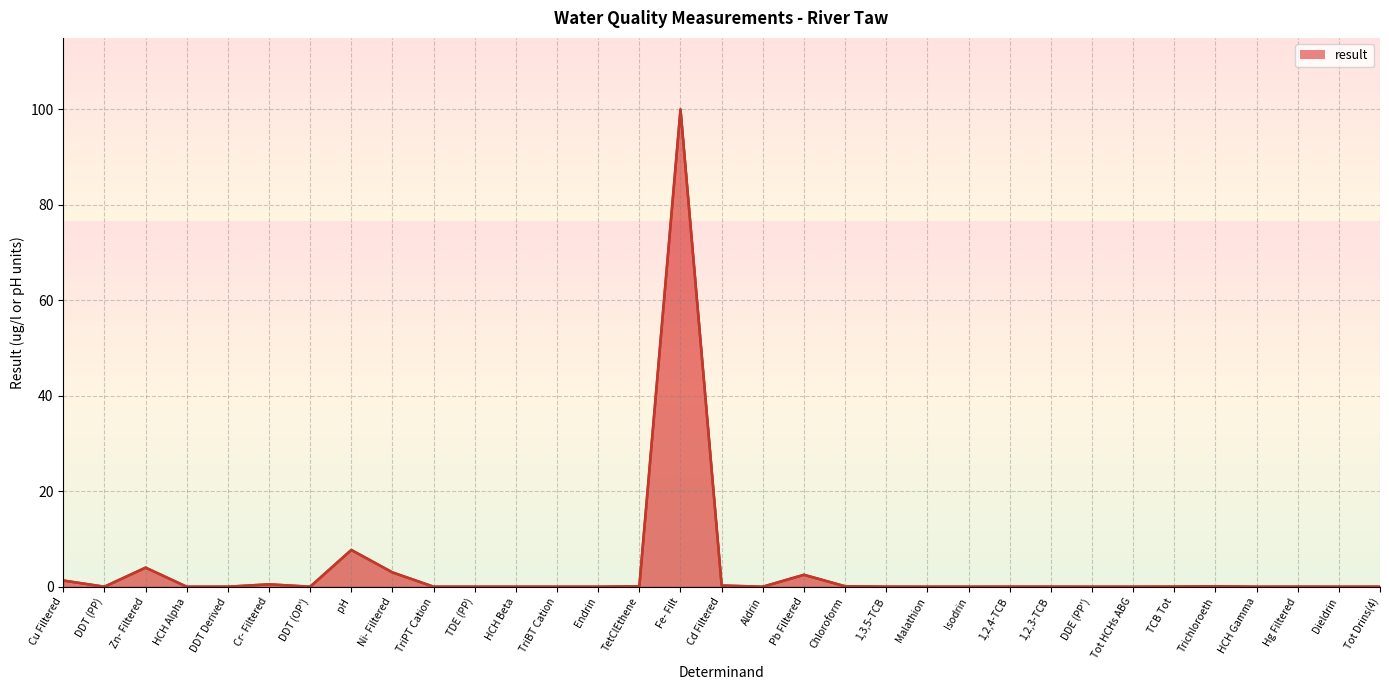

Which label corresponds to the largest value in the chart?

Fe- Filt